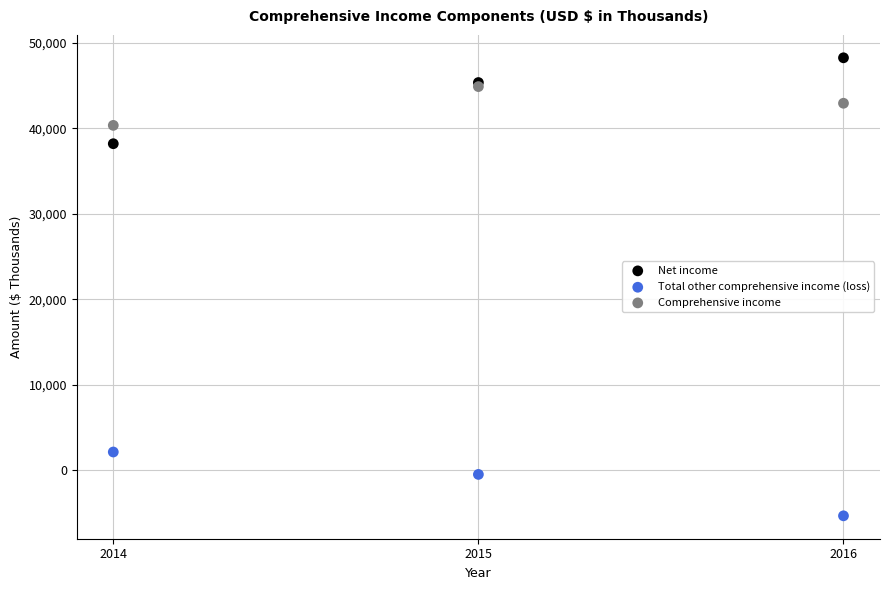

Which series reaches the maximum Y coordinate?

Net income